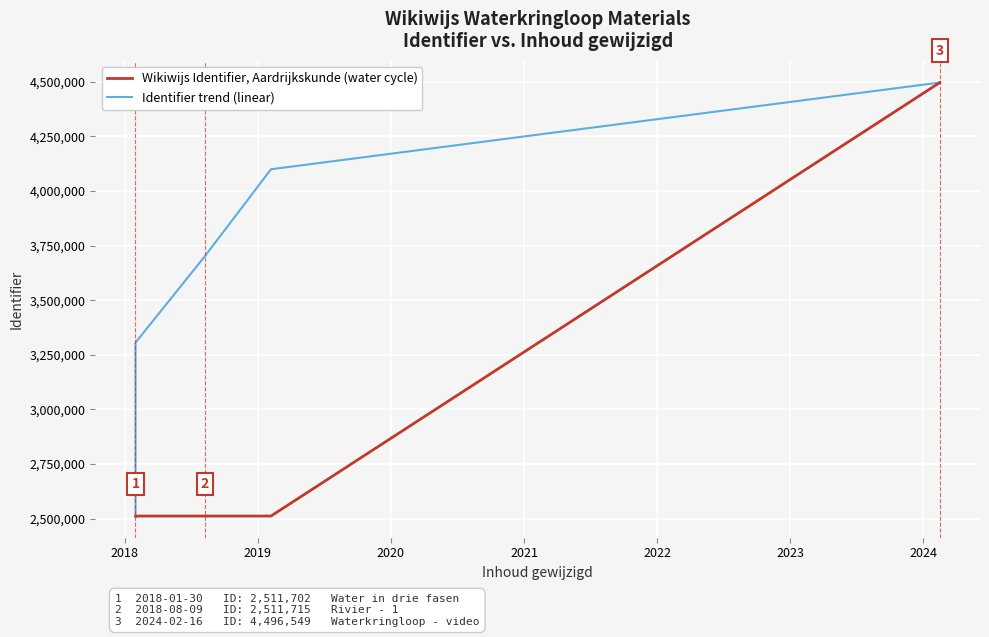

Which series has the largest total across all categories?

Identifier trend (linear)